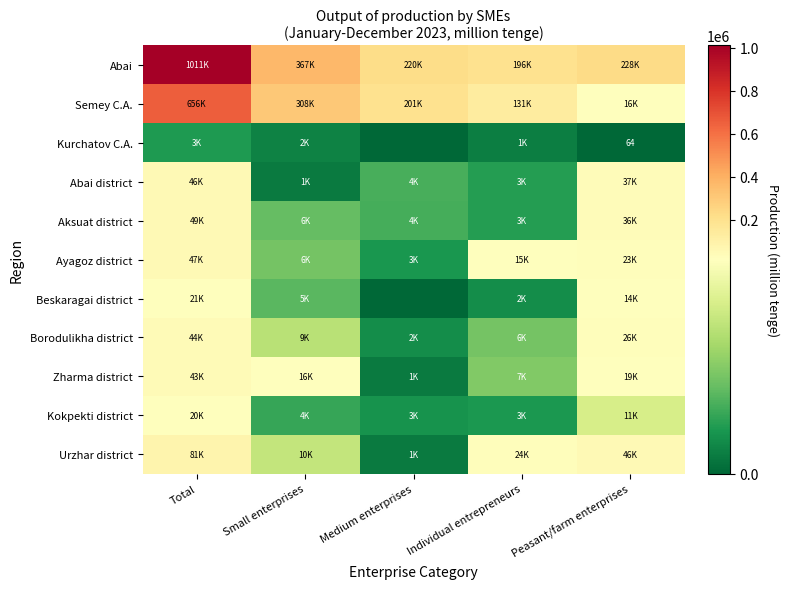

How many values in the Zharma district series exceed 15910?

2